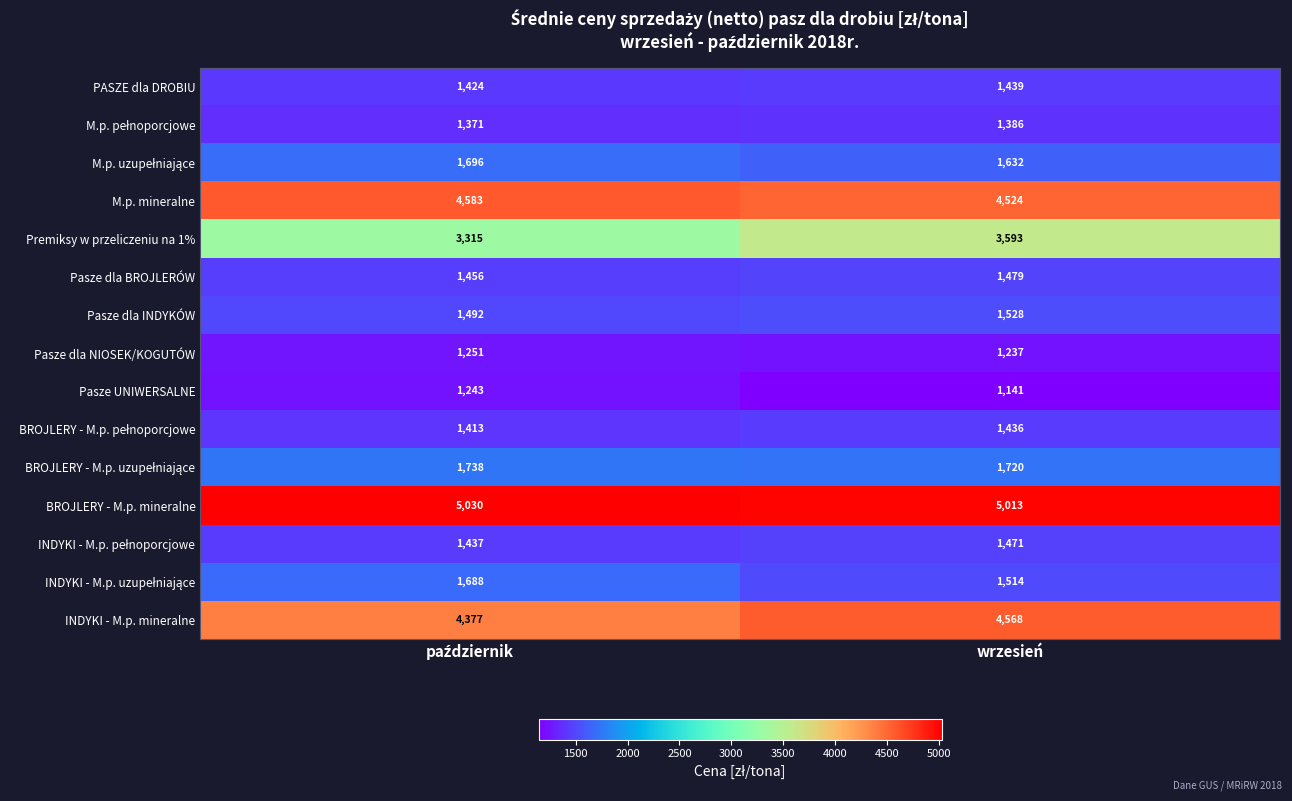

What is the smallest value displayed?

1141